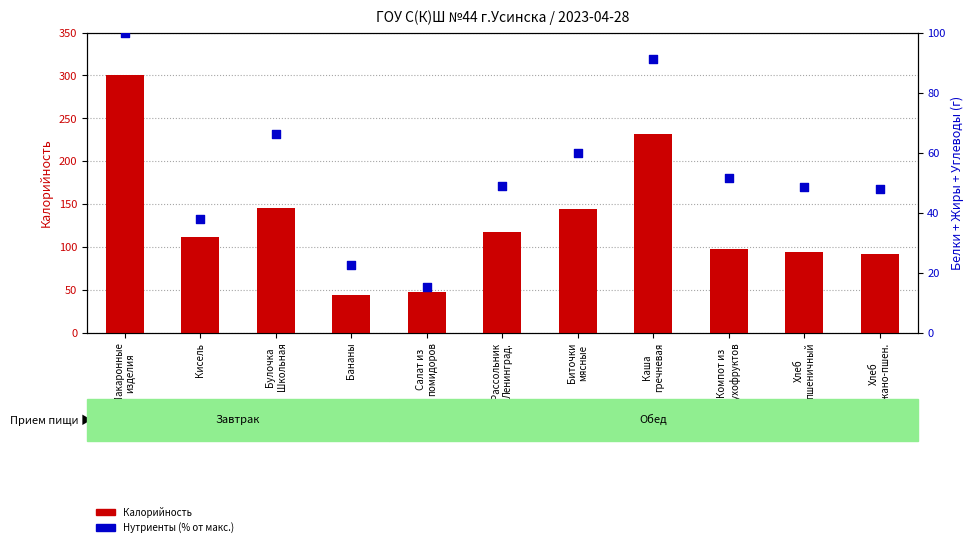

Which series contains the highest Y value?

Калорийность